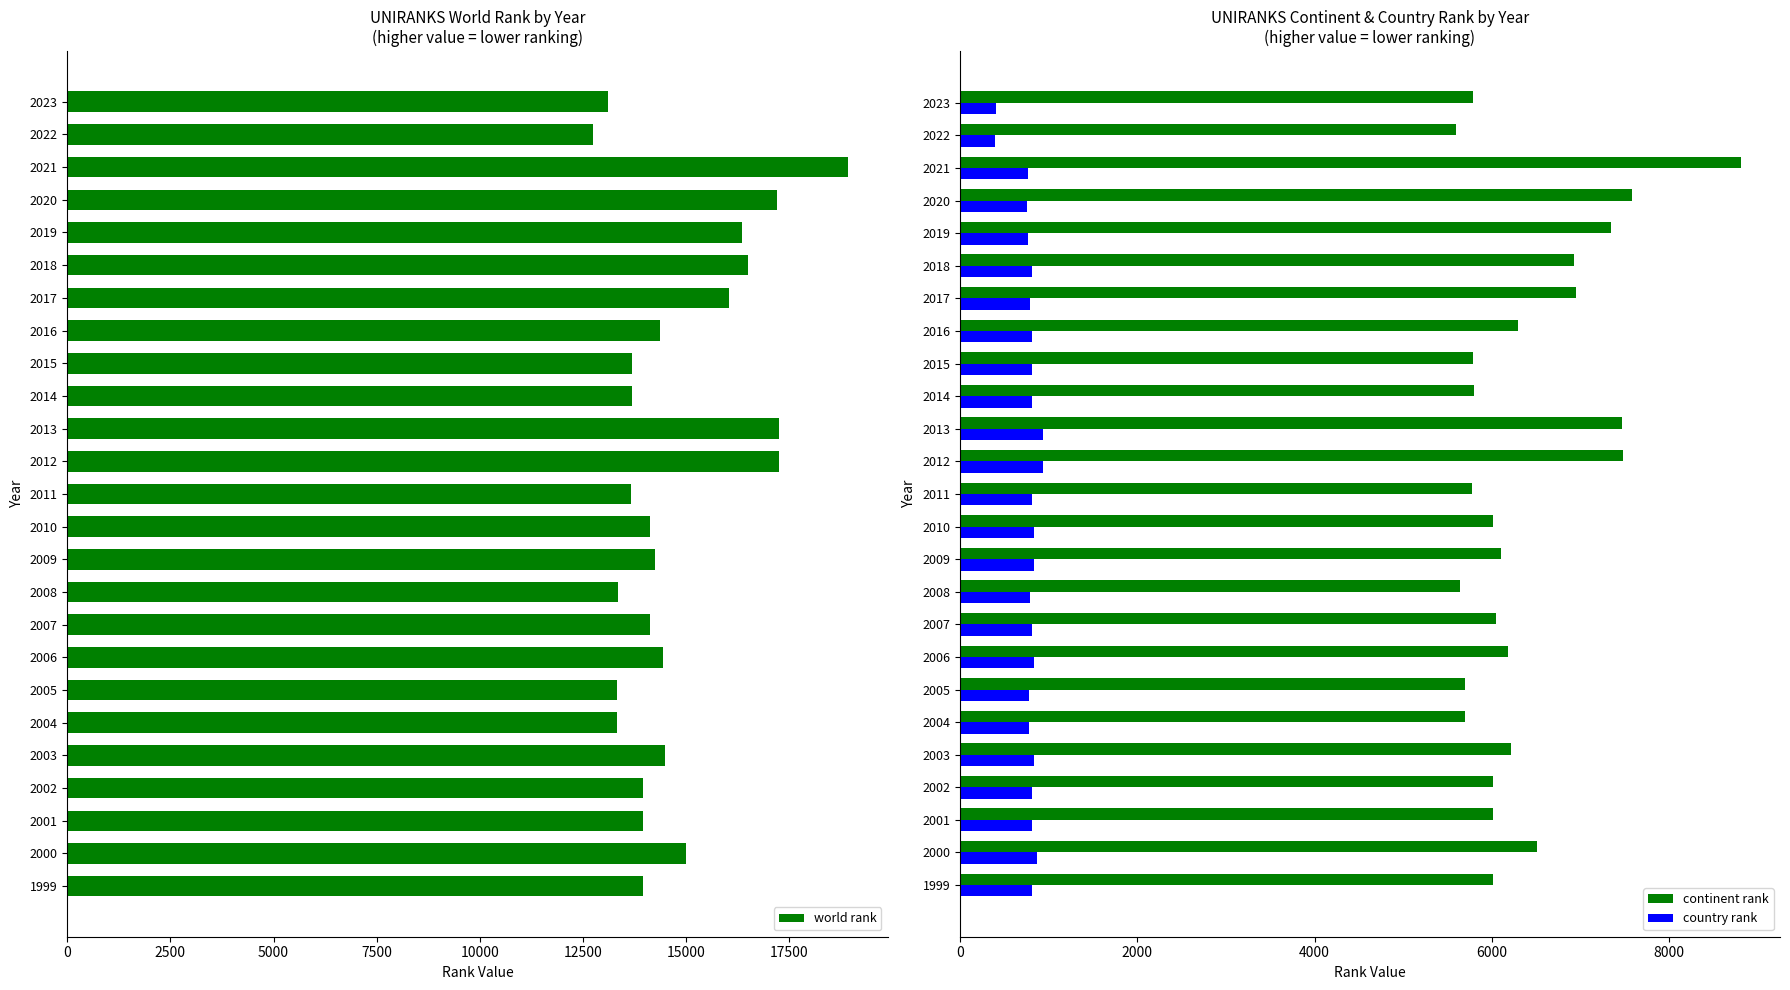

What is the difference between the maximum and minimum values in the continent rank series?

3213